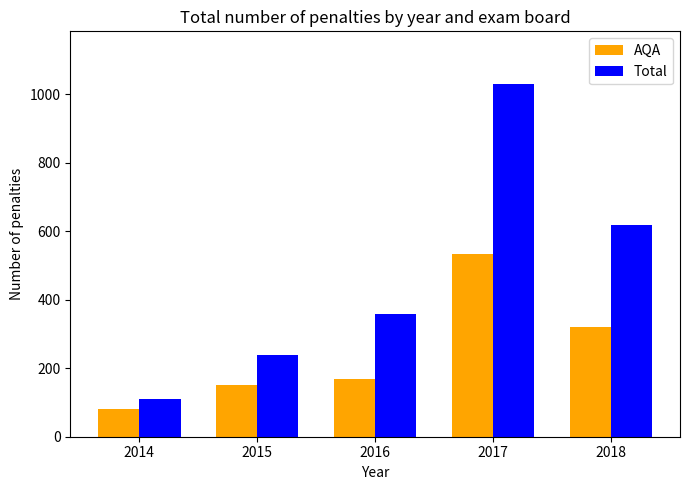

What is the average value of the AQA series?

251